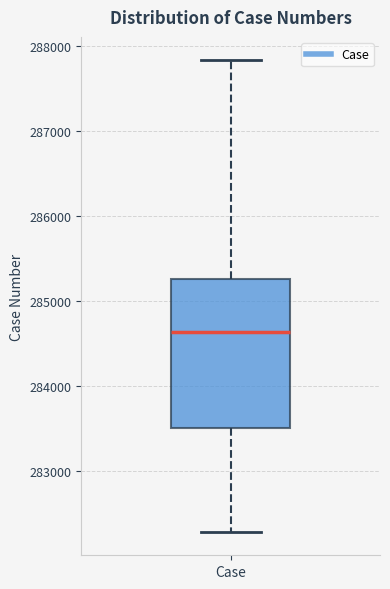

Read this box plot against the y-axis: the position of the median line, the range covered by the box, and the ends of both whiskers. The values are not printed on the chart, so give them approximately, as read against the axis.

median 284600, box 283500 to 285300, whiskers 282300 to 287800